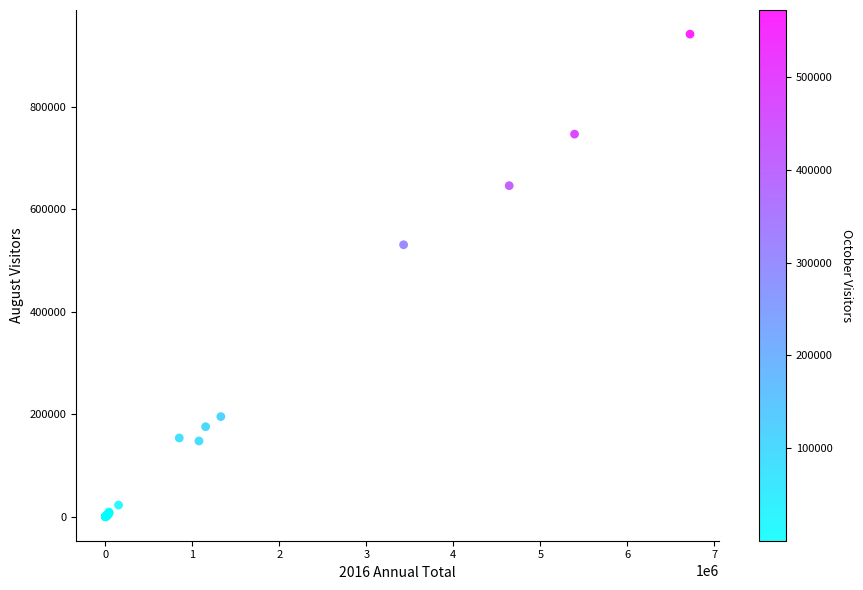

What Y value in the scatter plot is closest to 470781?

530507